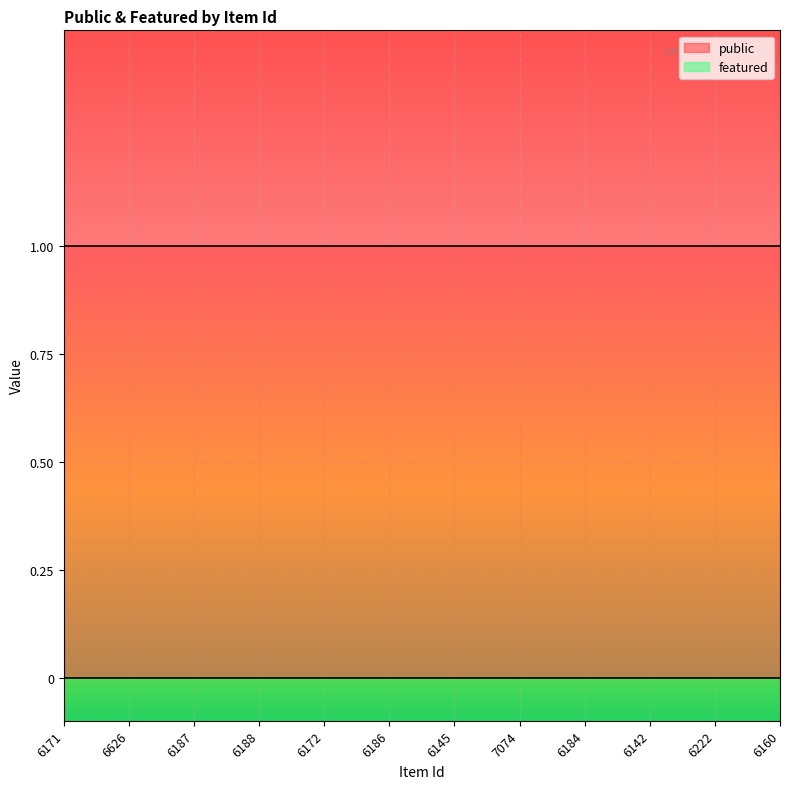

True or false: public and featured intersect in this chart.

False